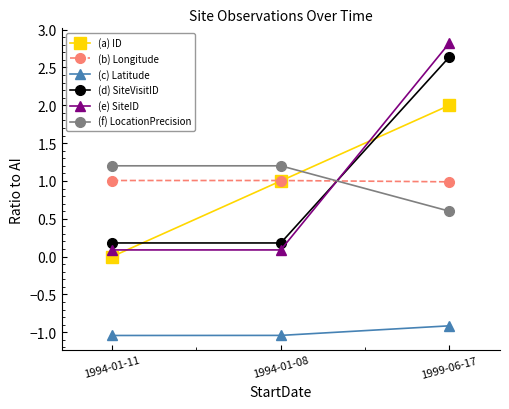

At how many categories does at least one series exceed 2?

1